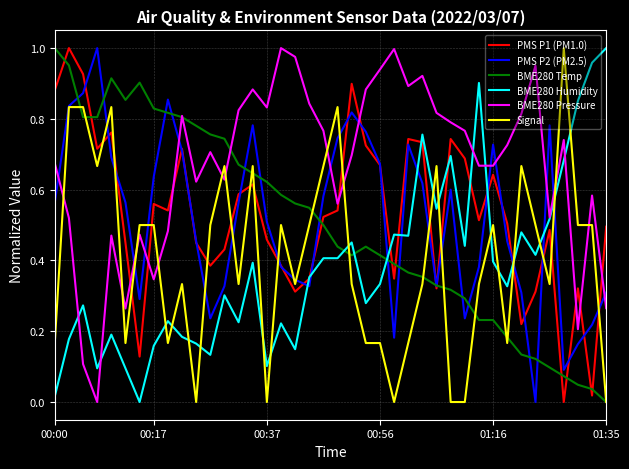

True or false: BME280 Pressure and PMS P2 (PM2.5) cross at least once.

True